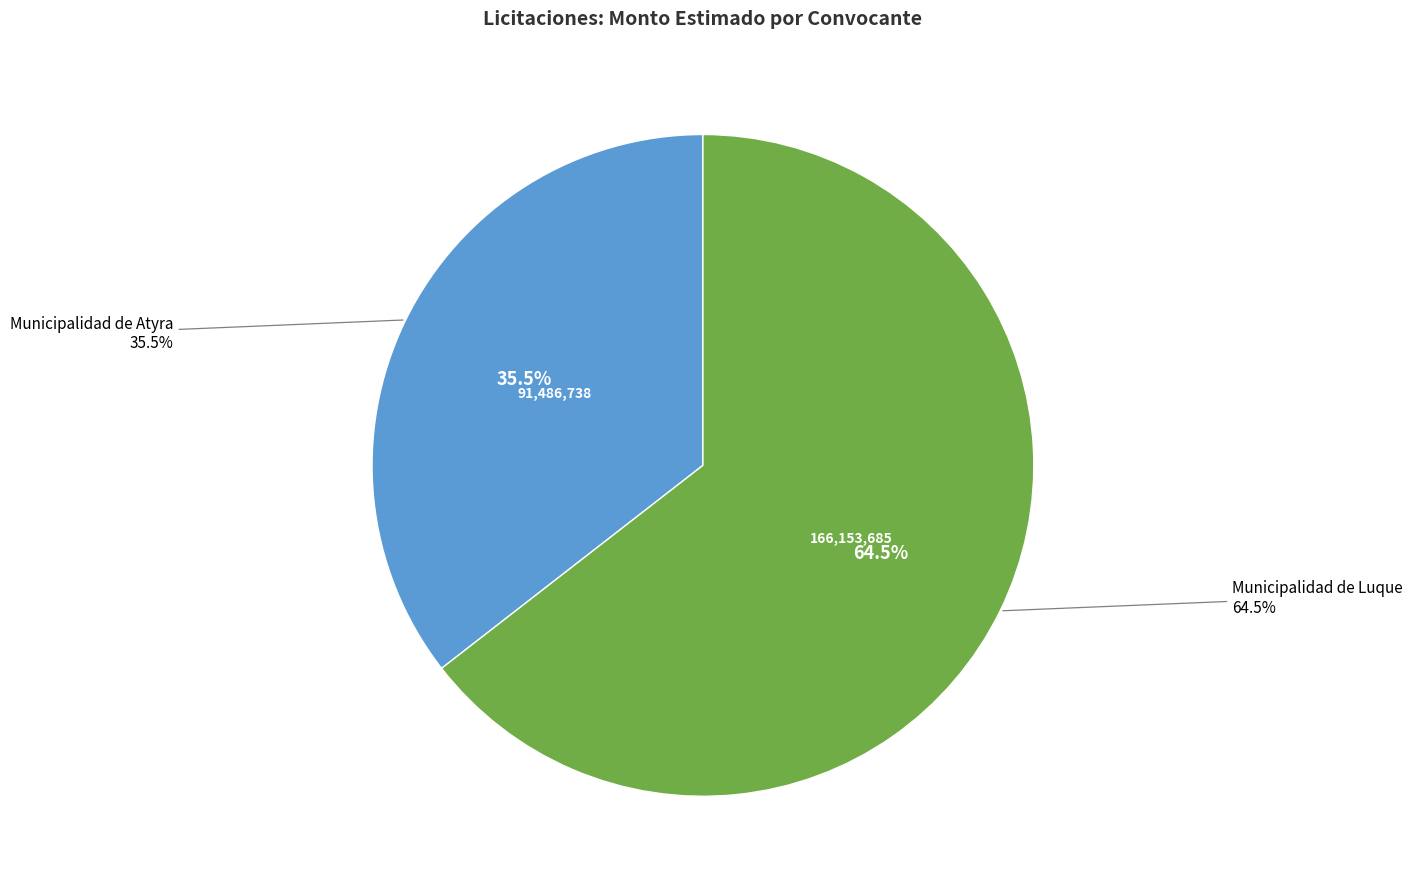

Which slice is the largest?

Municipalidad de Luque